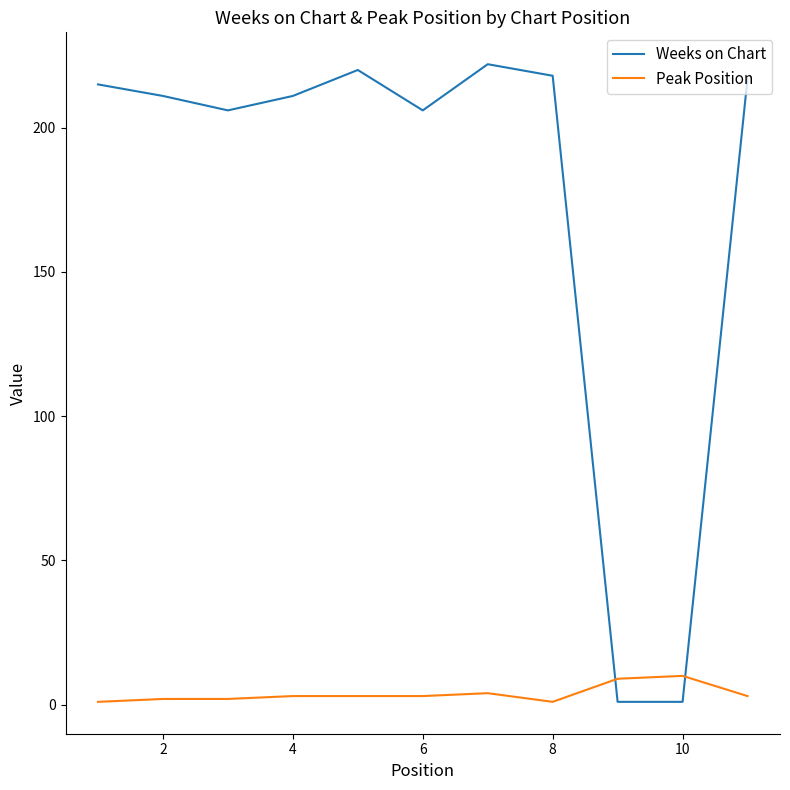

How many series are shown in this chart?

2